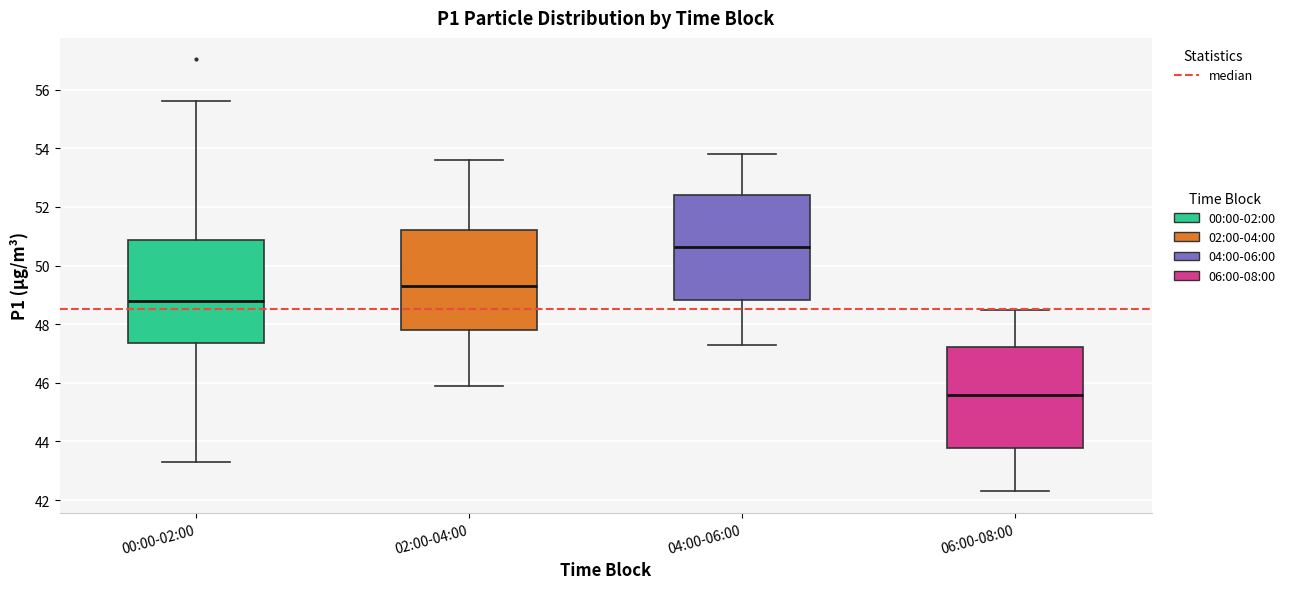

Reading left to right, read every box against the y-axis: the position of its median line, the range the box covers, and the ends of its whiskers. The values are not printed on the chart, so give them approximately, as read against the axis.

00:00-02:00: median 48.8, box 47.4 to 50.8, whiskers 43.4 to 55.6
02:00-04:00: median 49.4, box 47.8 to 51.2, whiskers 46.0 to 53.6
04:00-06:00: median 50.6, box 48.8 to 52.4, whiskers 47.4 to 53.8
06:00-08:00: median 45.6, box 43.8 to 47.2, whiskers 42.4 to 48.6